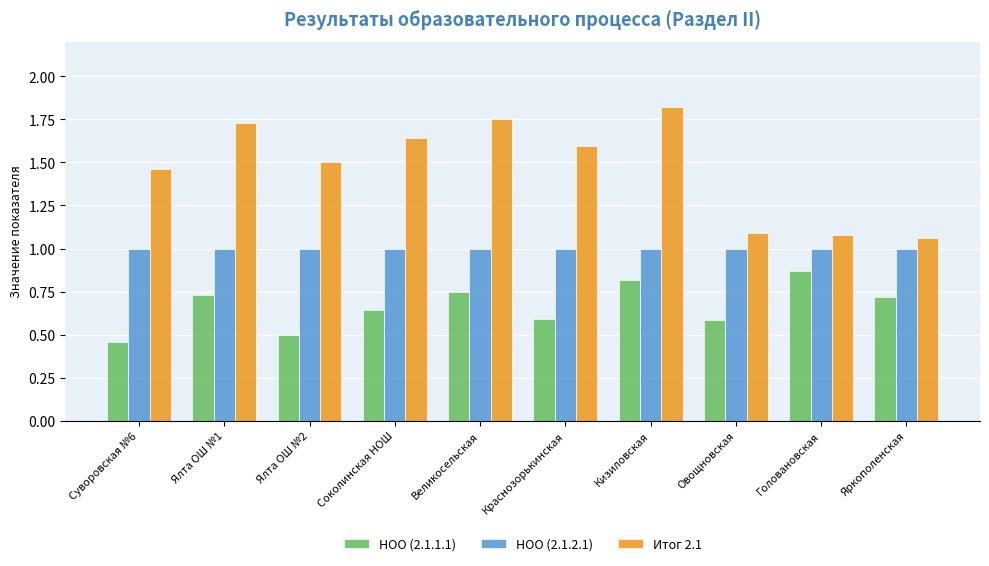

Rank the series by their average value, from highest to lowest.

Итог 2.1, НОО (2.1.2.1), НОО (2.1.1.1)